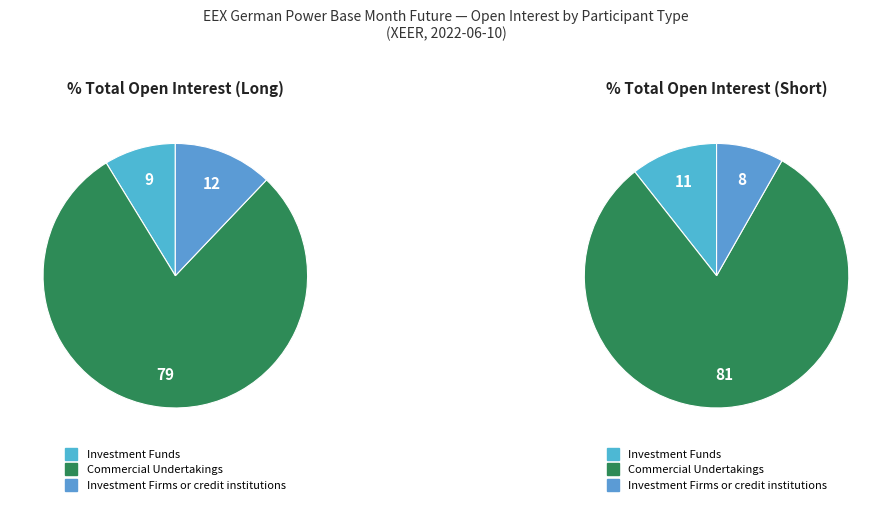

Is there any slice that represents more than half of the pie?

Yes